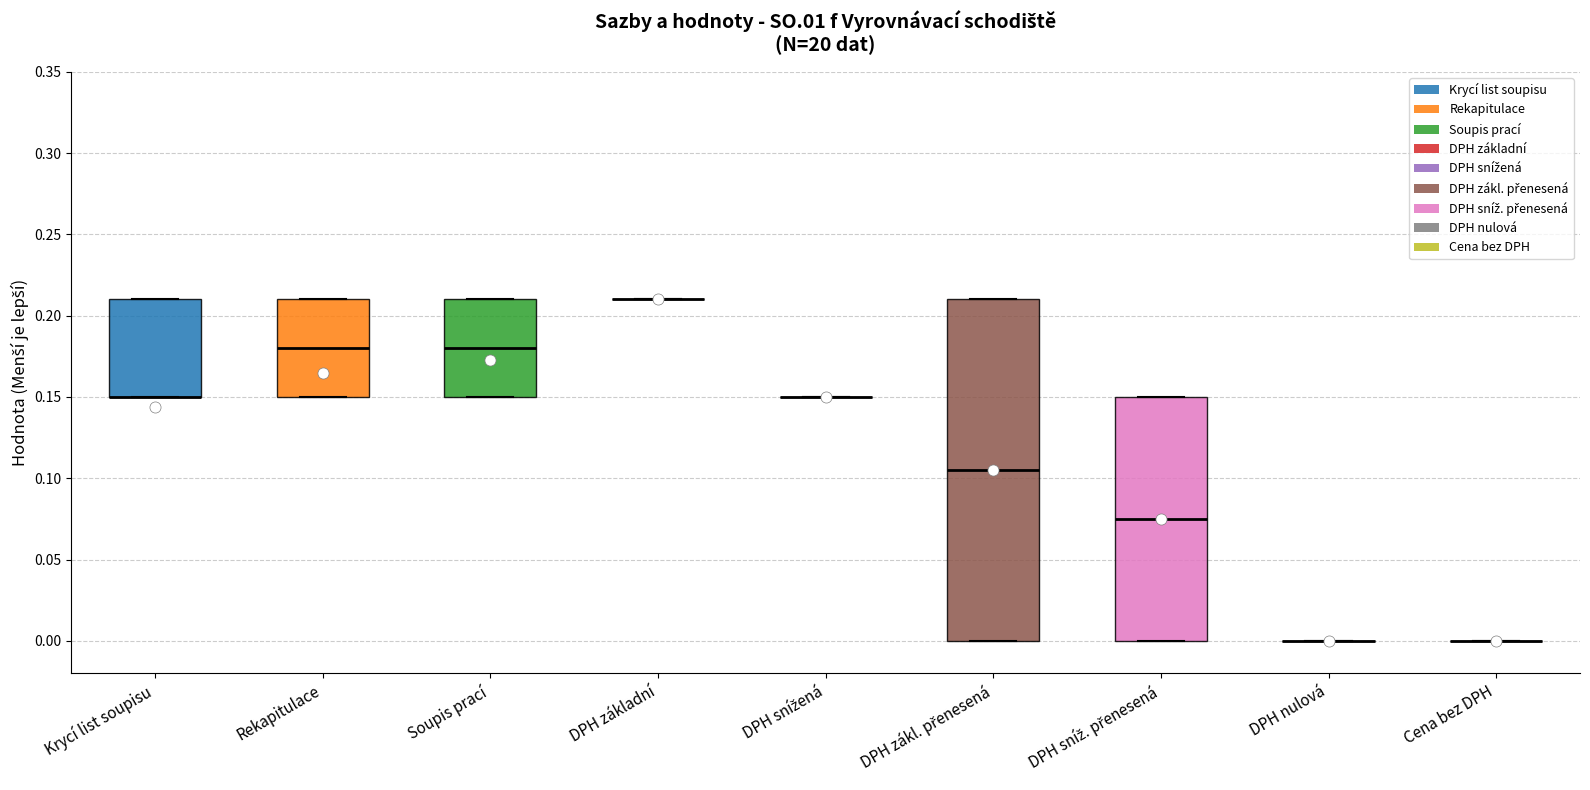

Where does the median line of the box for DPH zákl. přenesená sit on the y-axis? The values are not printed on the chart, so give them approximately, as read against the axis.

0.105